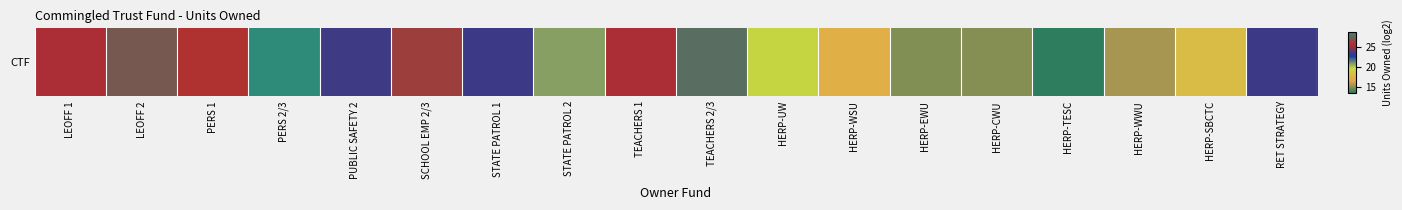

How many series are shown in this chart?

1